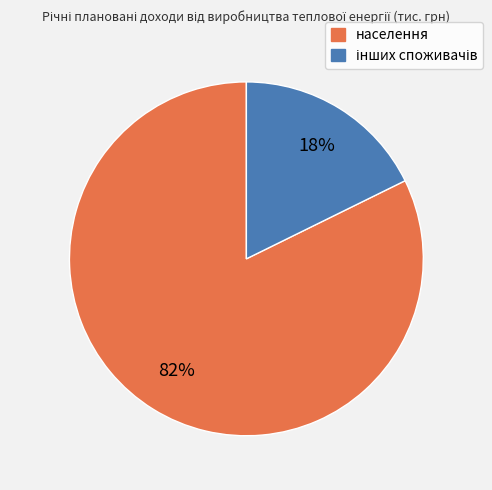

What is the majority slice?

населення